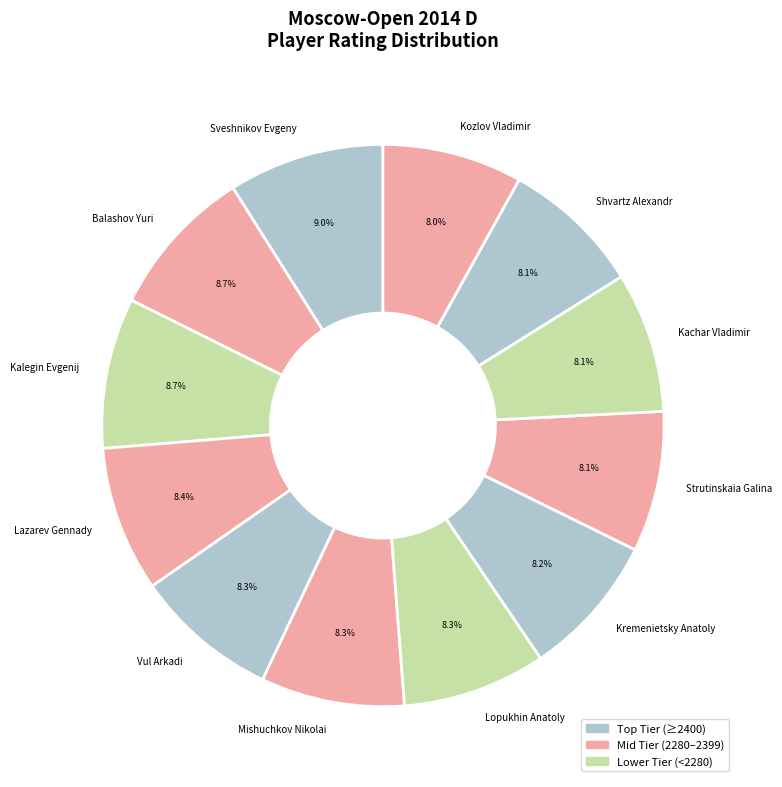

What portion of the pie excludes Kachar Vladimir?

91.9%